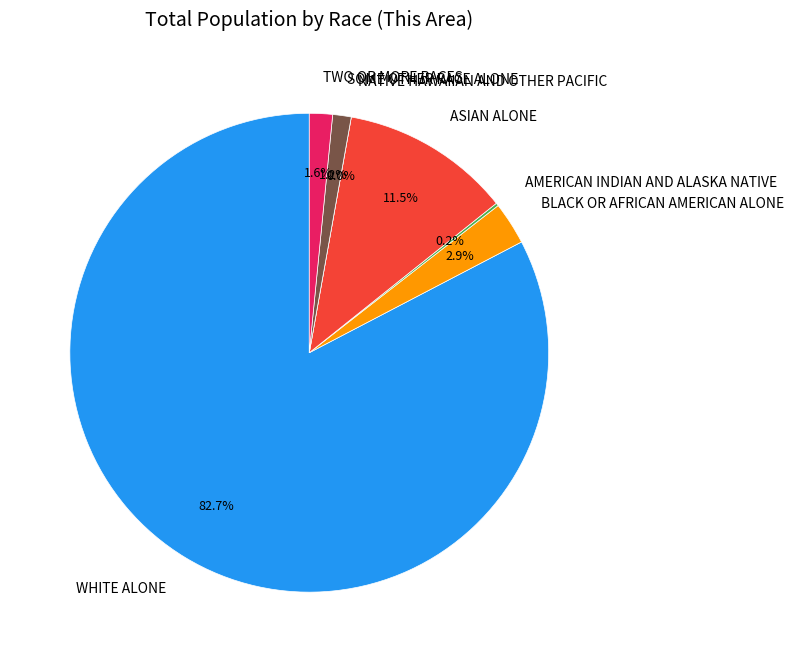

Is White alone the majority of the pie?

Yes